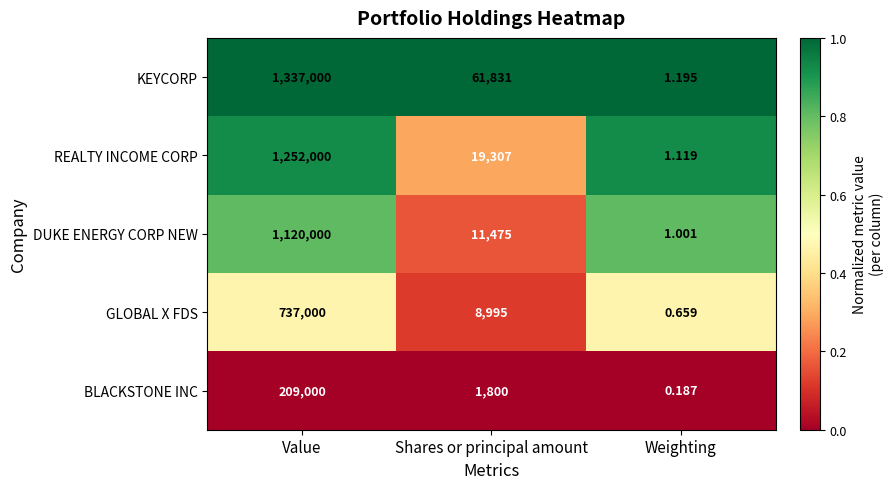

Which category has the highest value across all series?

Value